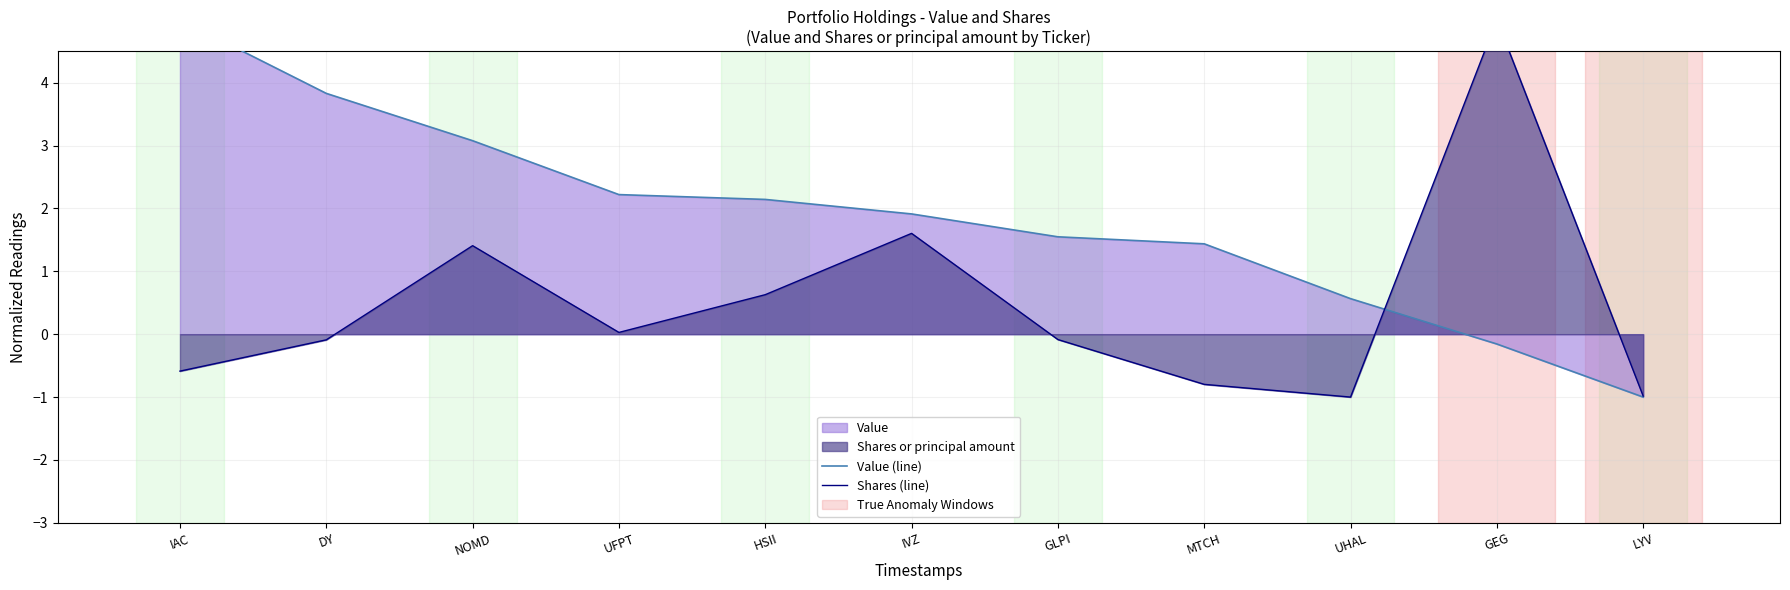

What is the greatest value displayed?

5.0